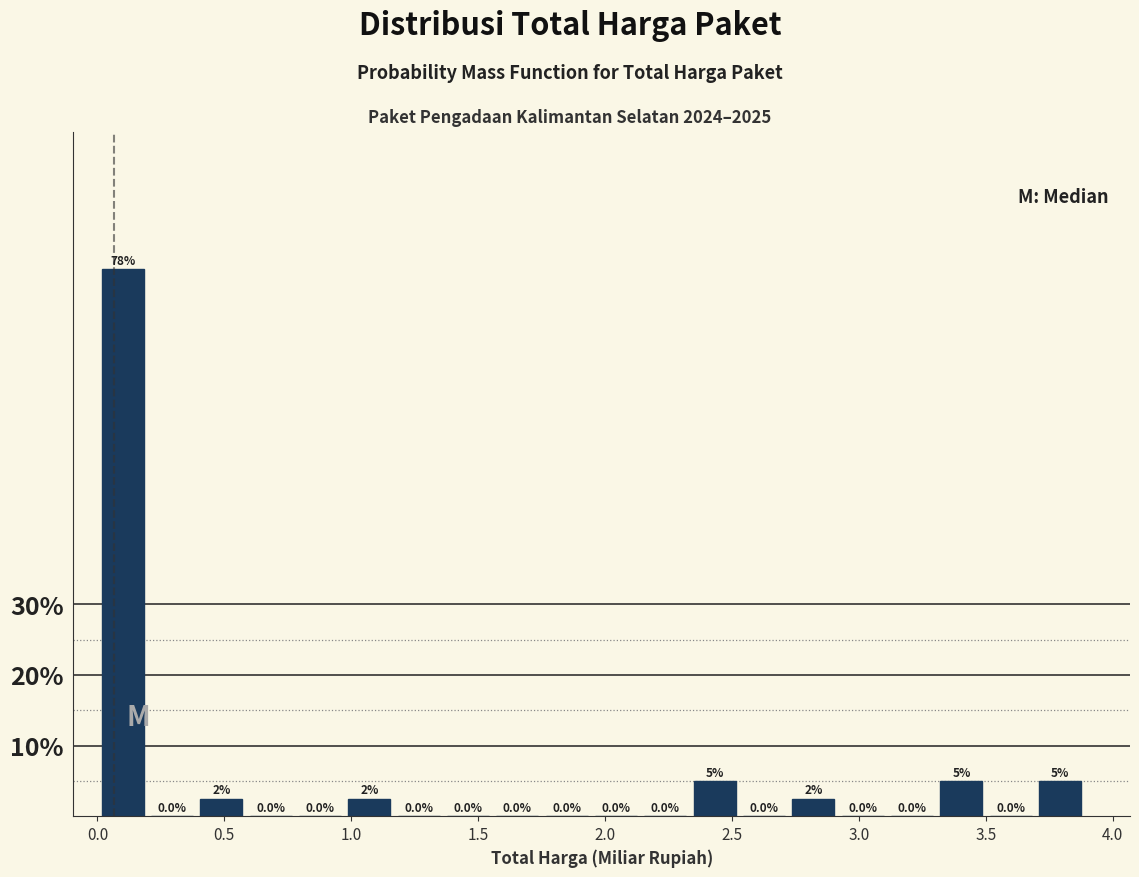

Read against the x-axis, roughly where is the centre of the tallest bar?

0.10